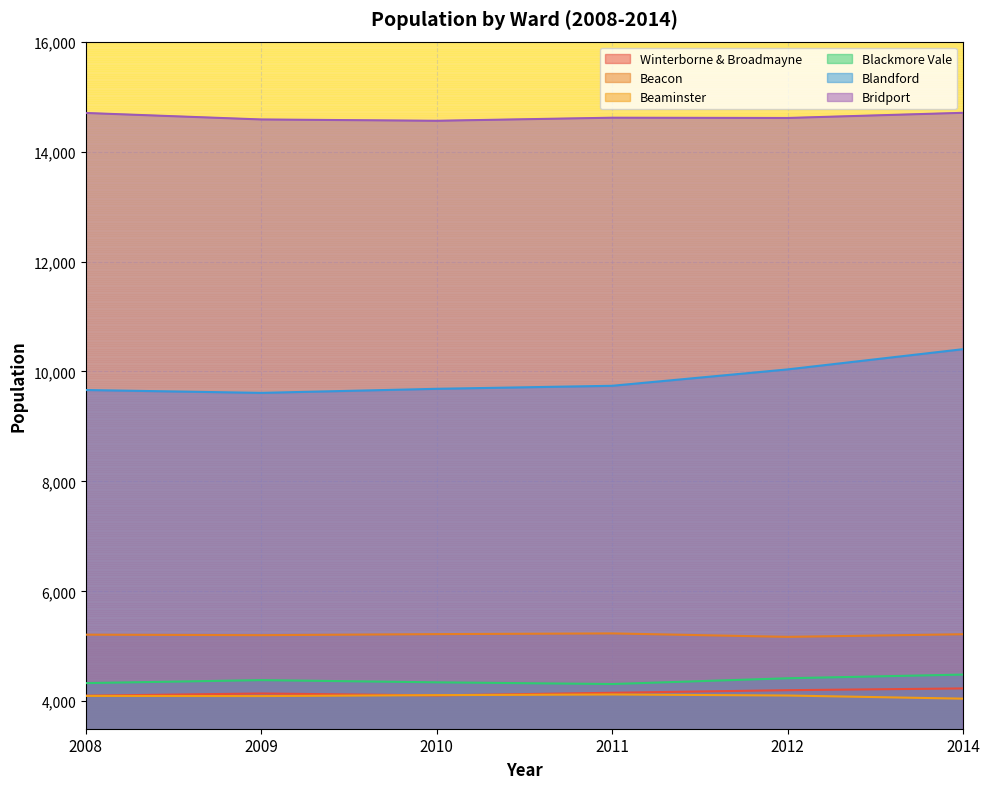

At which category is the sum across all series the highest?

2014